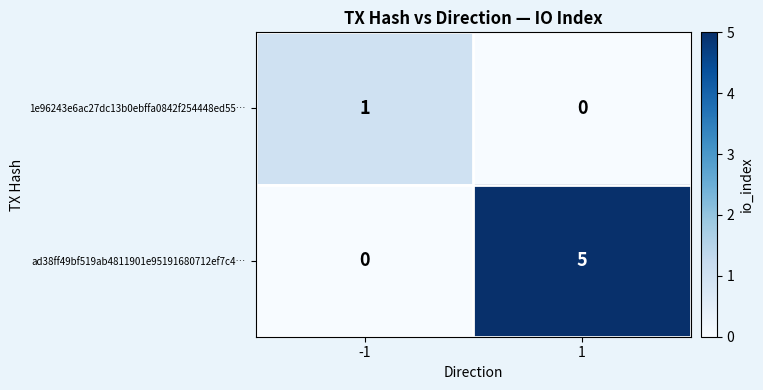

At which category does the chart reach its peak across all series?

1